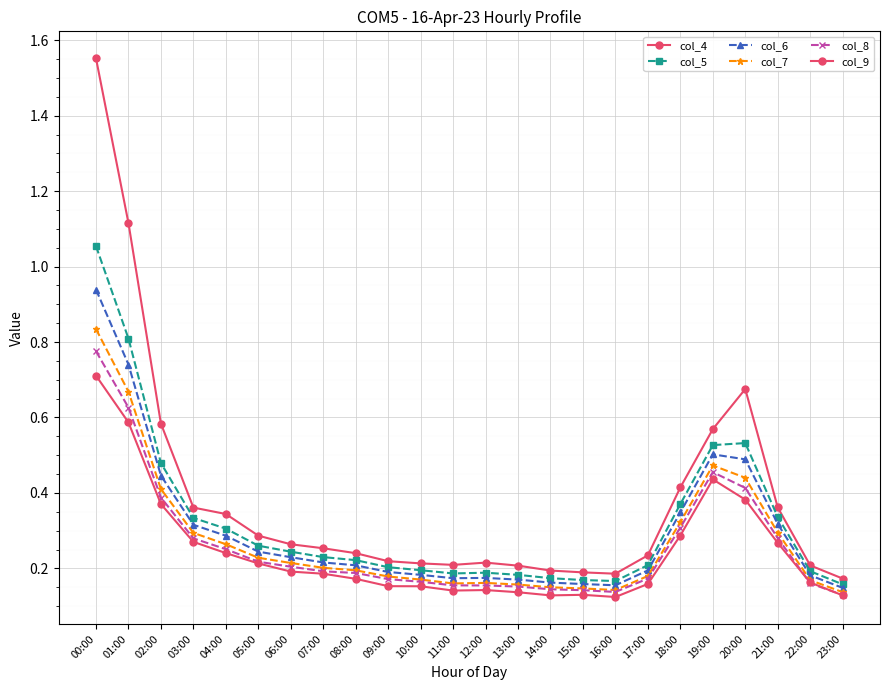

At which category does col_6 reach its first local peak?

12:00